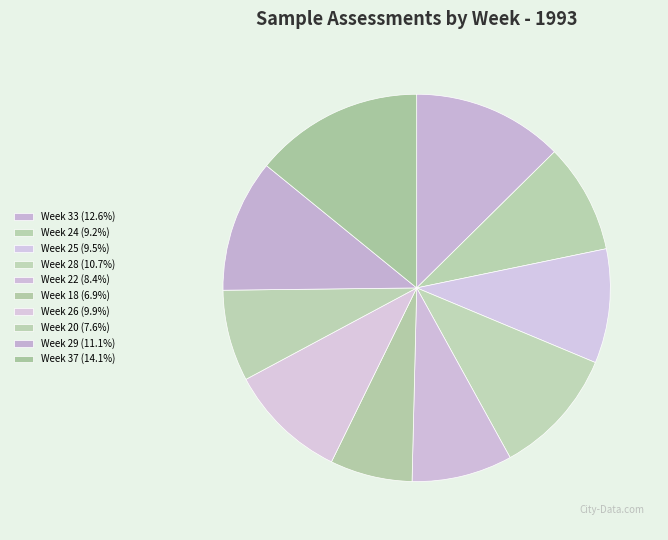

Combined, do Week 33 and Week 37 account for over 50%?

No